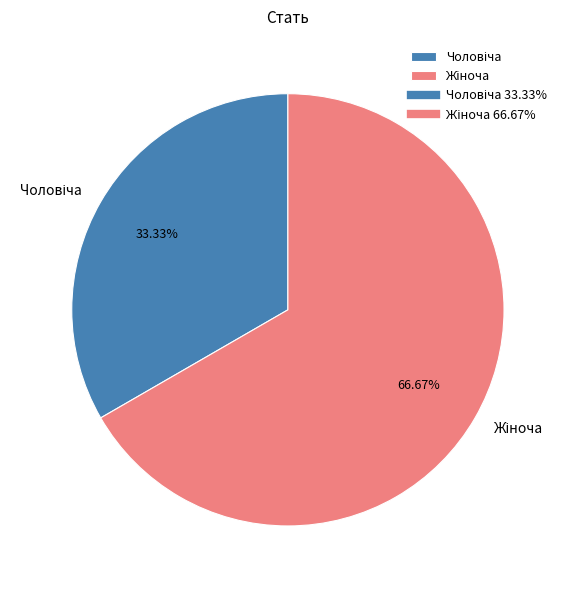

Is there a majority slice in this chart?

Yes